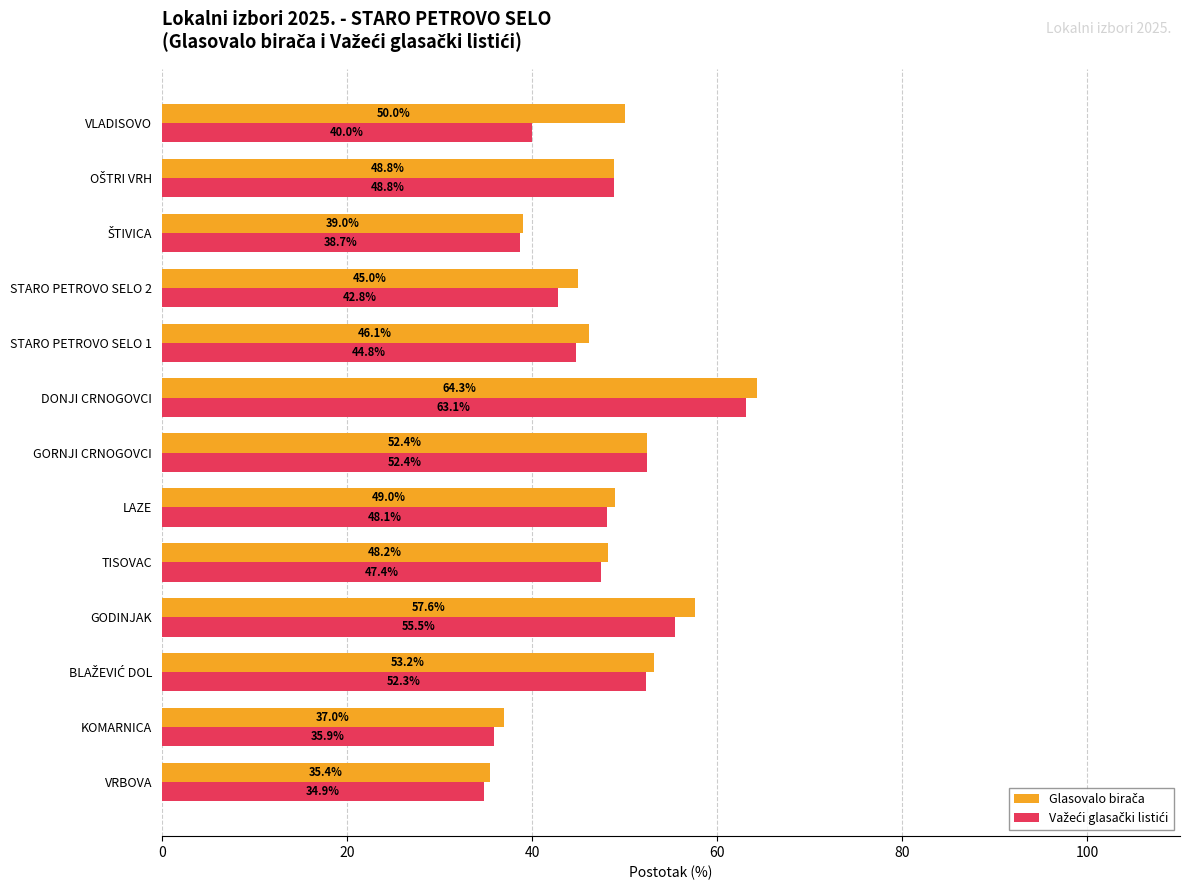

Which category has the lowest value across all series?

VRBOVA